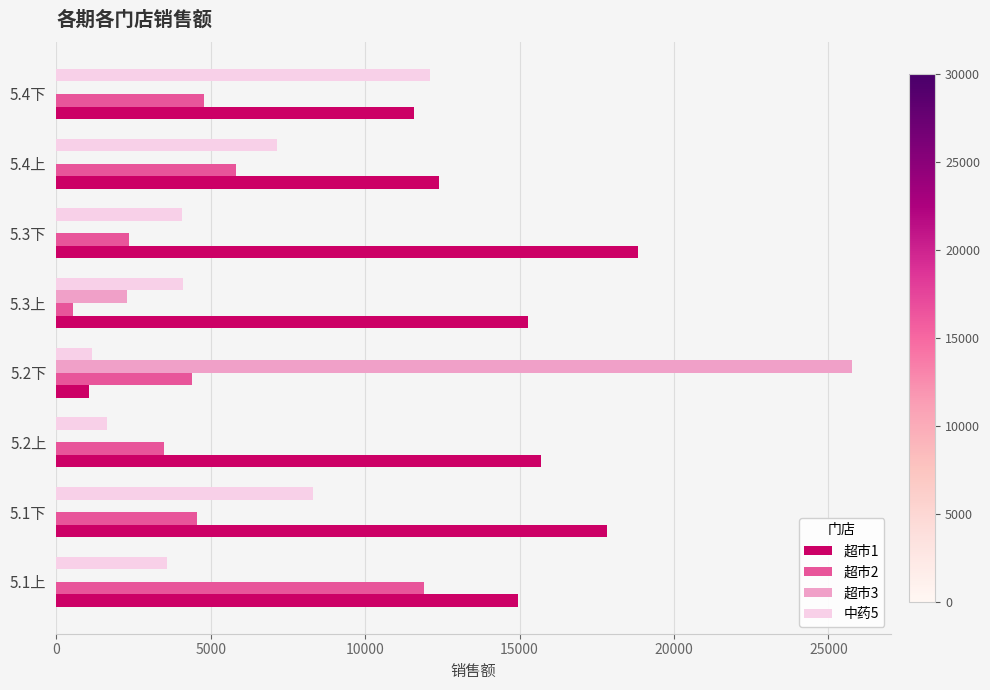

Count the number of categories in the chart.

8